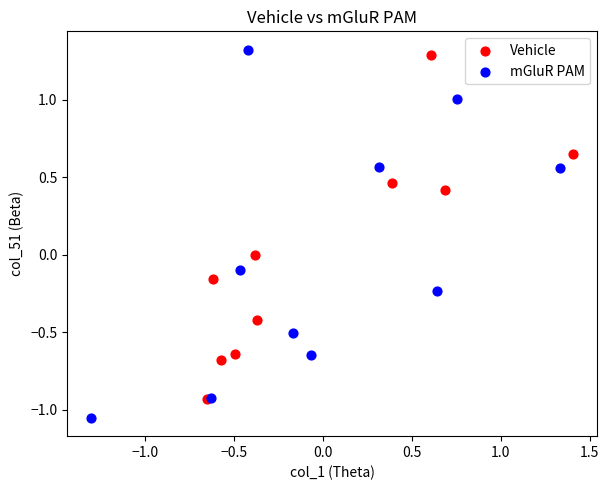

Which series contains the highest Y value?

mGluR PAM